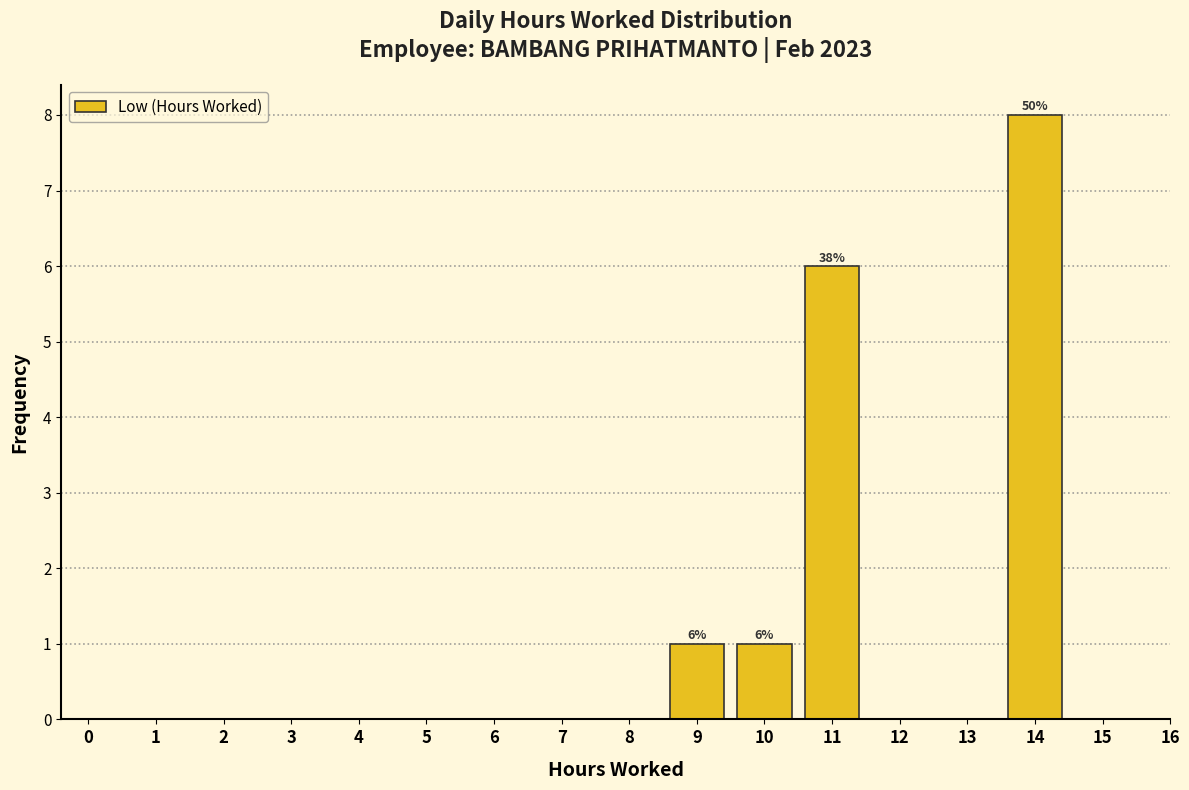

Reading right to left, what are all the values shown in this chart?

15=0	14=8	13=0	12=0	11=6	10=1	9=1	8=0	7=0	6=0	5=0	4=0	3=0	2=0	1=0	0=0